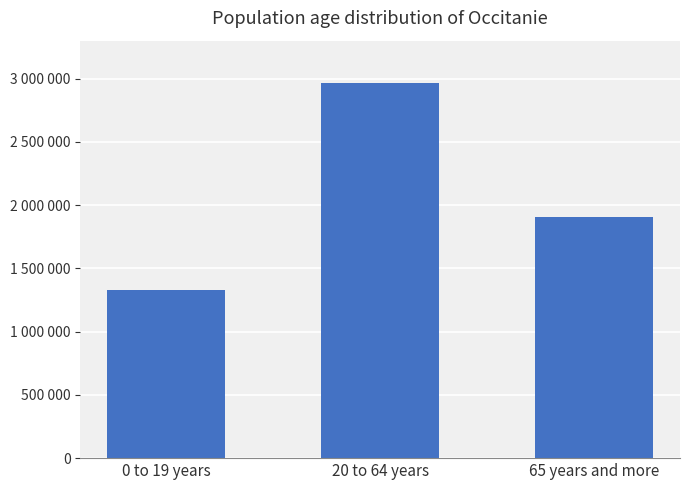

Between 65 years and more and 0 to 19 years, which is larger?

65 years and more